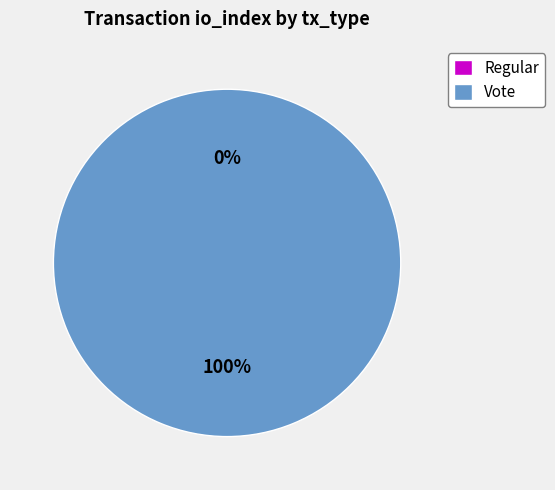

To the nearest percent, what is the difference between the largest and smallest slice percentages?

100%